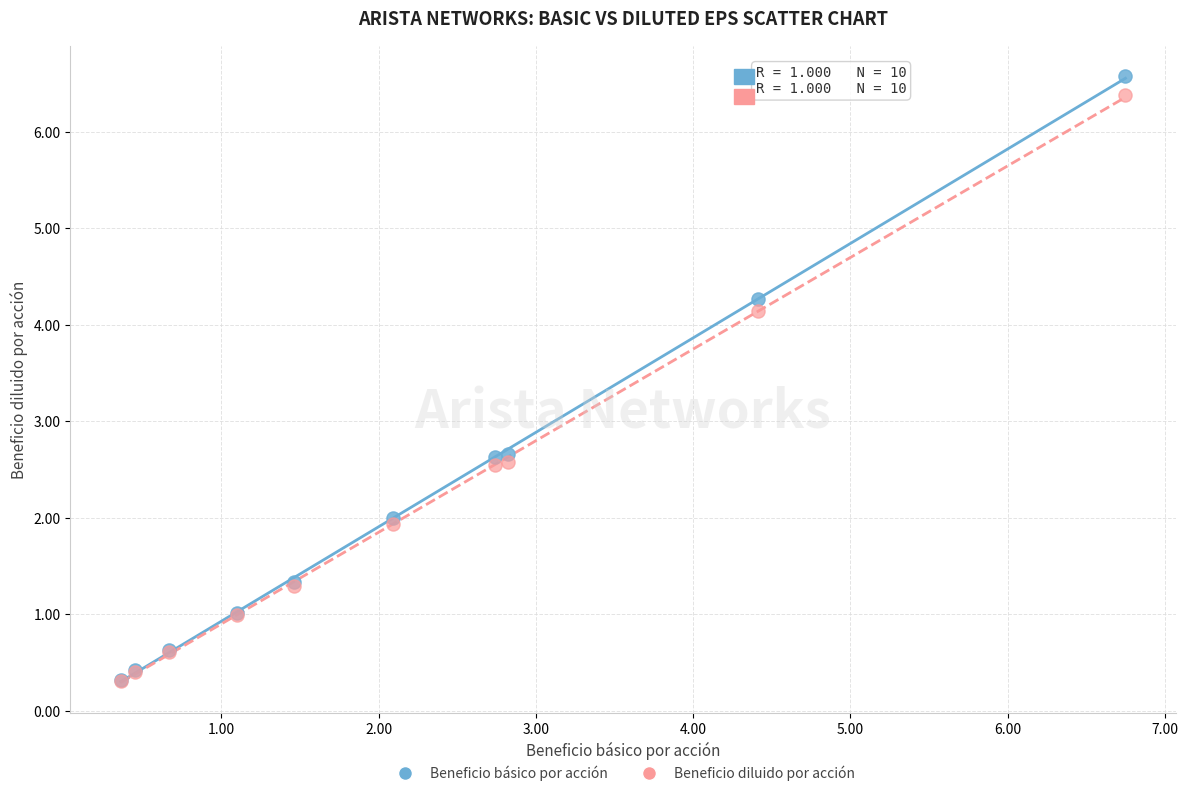

Which series reaches the maximum Y coordinate?

Beneficio básico por acción